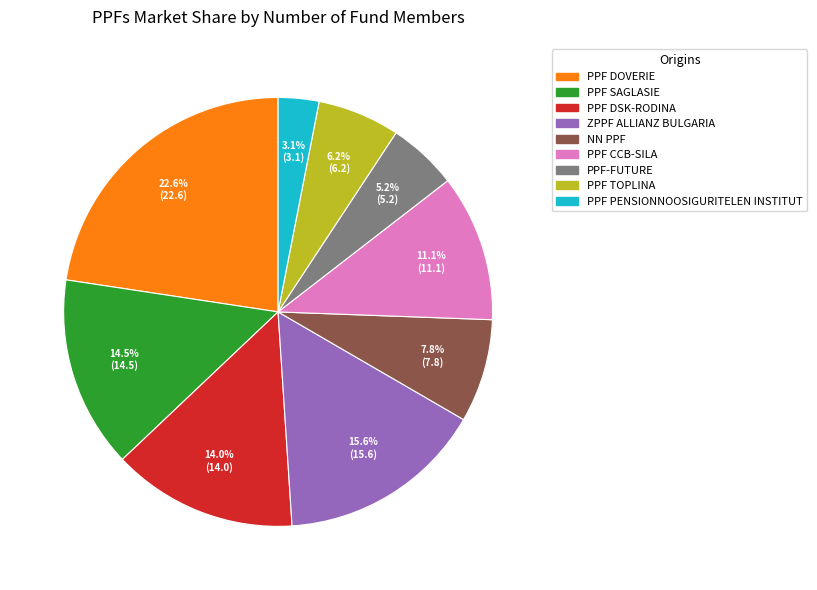

To the nearest percent, what is the average slice percentage?

11%